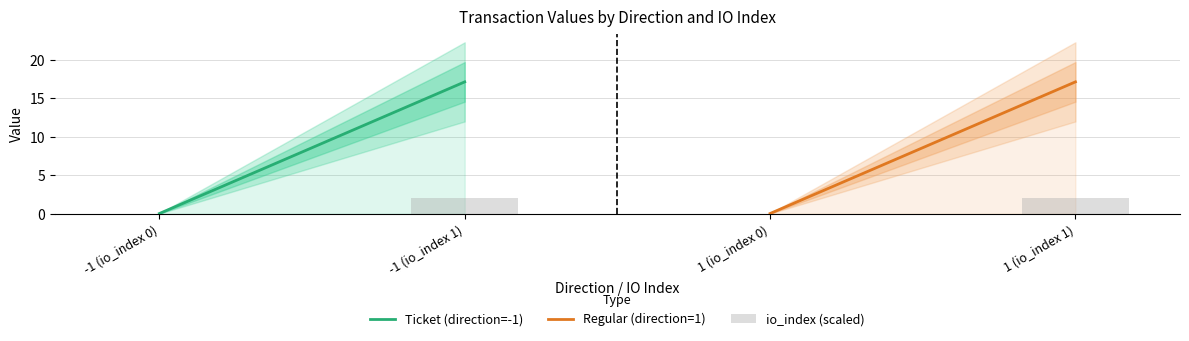

What is the sum of all values?

4